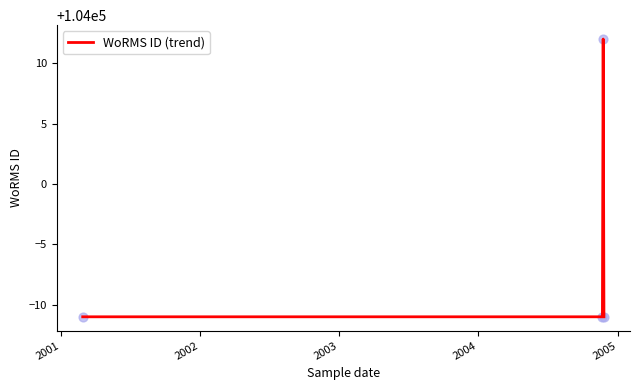

What is the minimum value shown in the chart?

103989